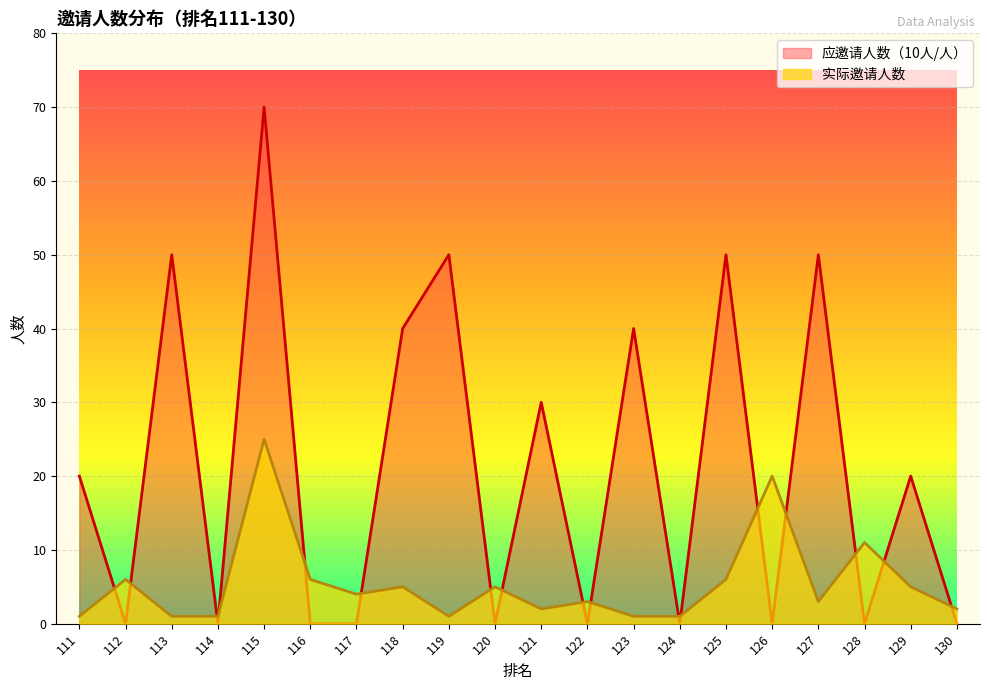

Which series ends up on top after the final intersection of 应邀请人数（10人/人） and 实际邀请人数?

实际邀请人数